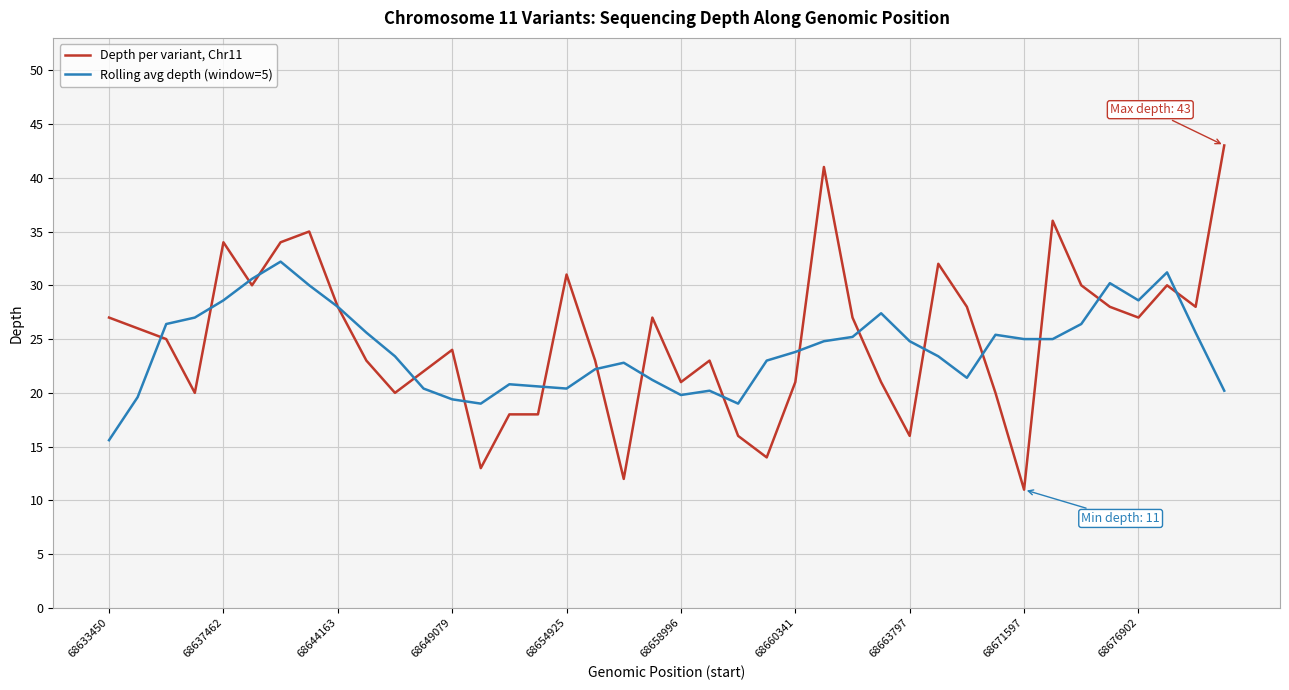

Rank the series by their maximum value, from lowest to highest.

Rolling avg depth (window=5), Depth per variant, Chr11